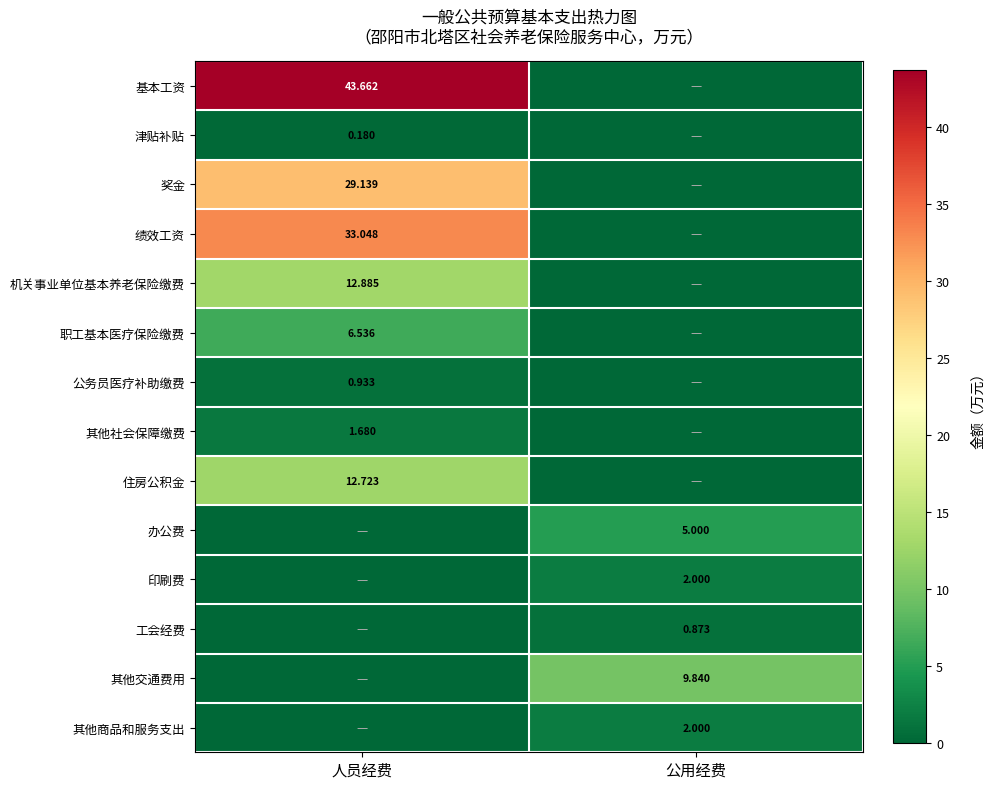

The value of 机关事业单位基本养老保险缴费 at 公用经费 is -4.3. True or false?

False